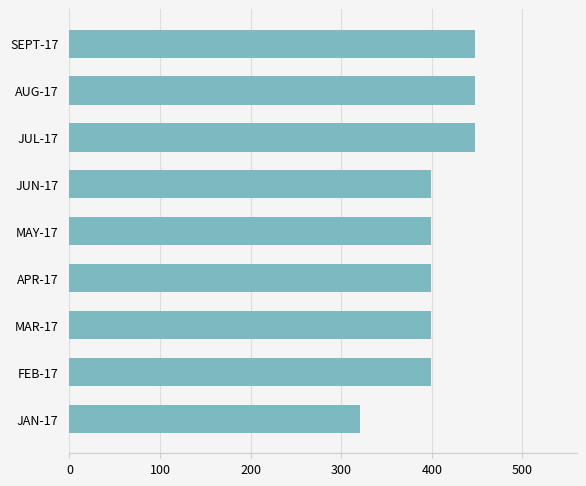

Reading bottom to top, extract all data points from this chart.

JAN-17=321	FEB-17=399	MAR-17=399	APR-17=399	MAY-17=399	JUN-17=399	JUL-17=448	AUG-17=448	SEPT-17=448